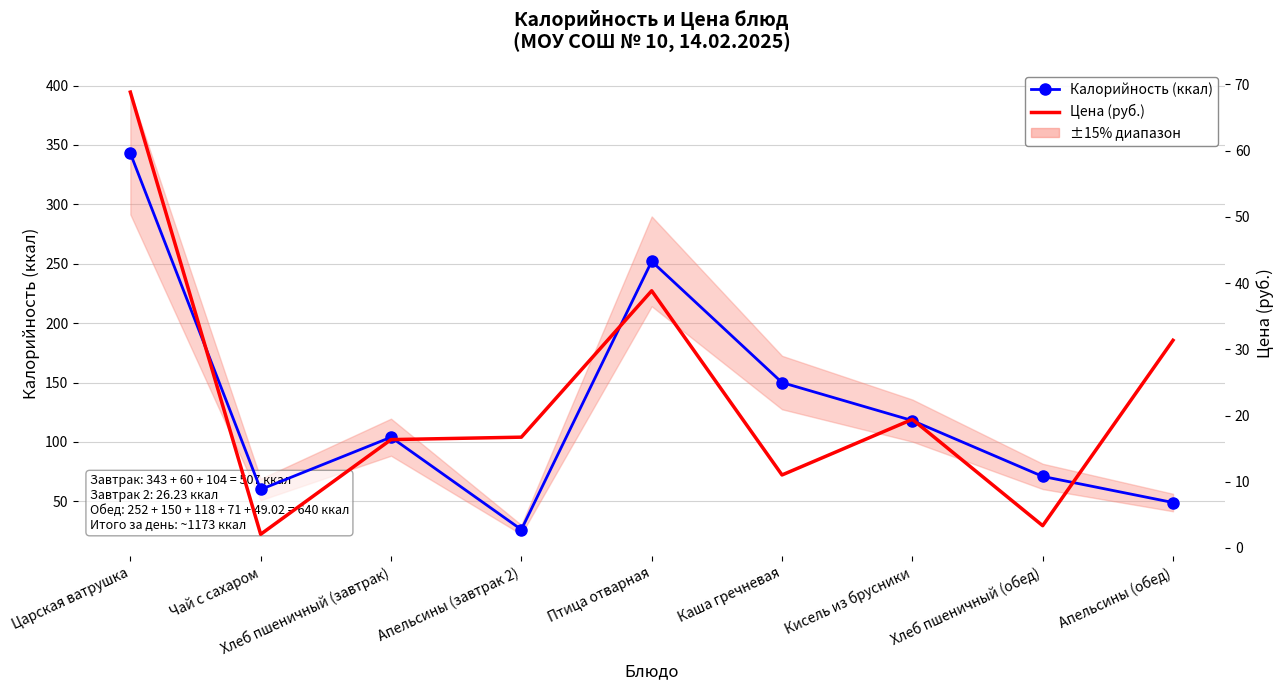

What is the label of the 7th point from the right?

Хлеб пшеничный (завтрак)